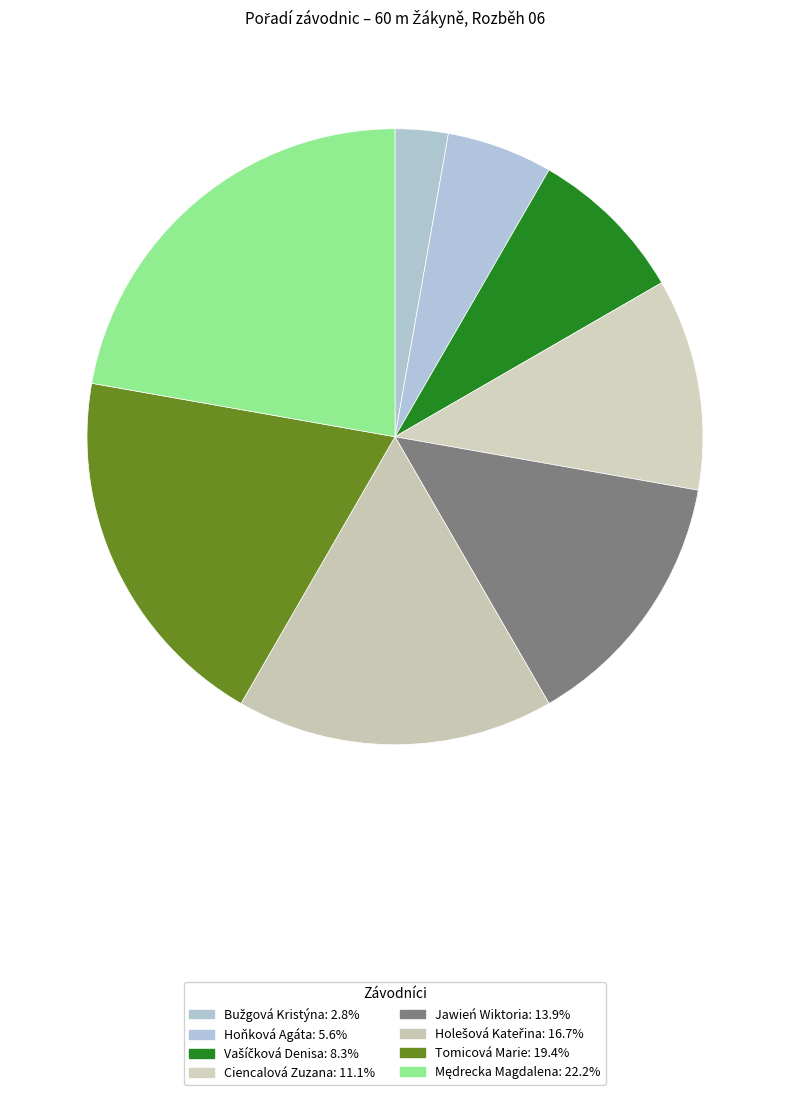

To the nearest percent, what portion does Hoňková Agáta represent?

6%